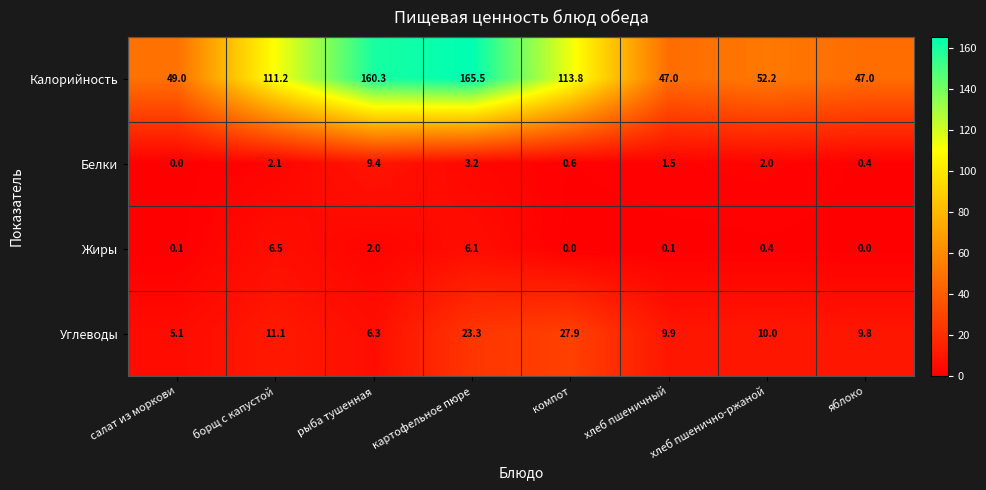

What is the spread (max minus min) of values at картофельное пюре?

162.3